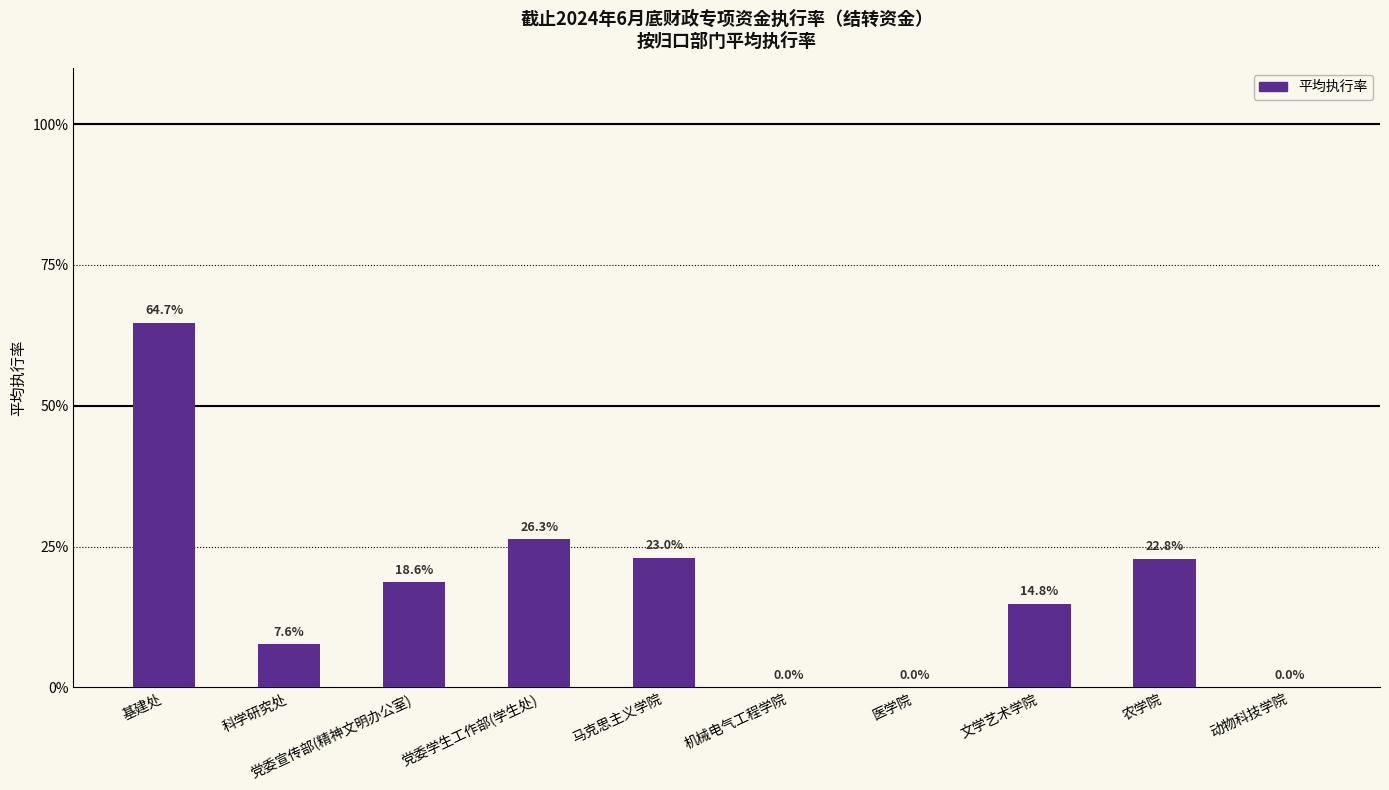

Are the bars horizontal?

No